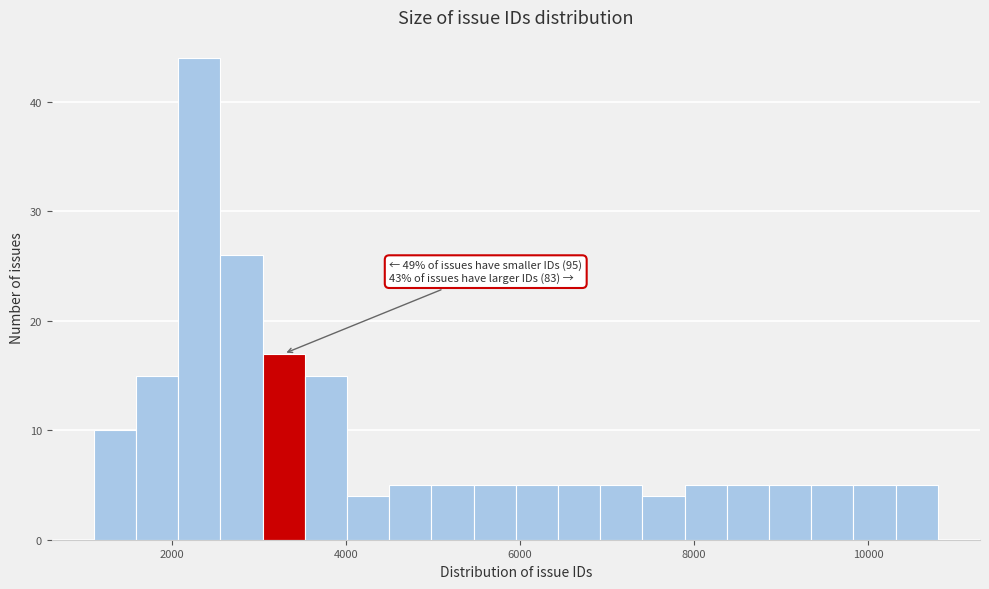

Read against the x-axis, roughly where is the centre of the tallest bar?

2400